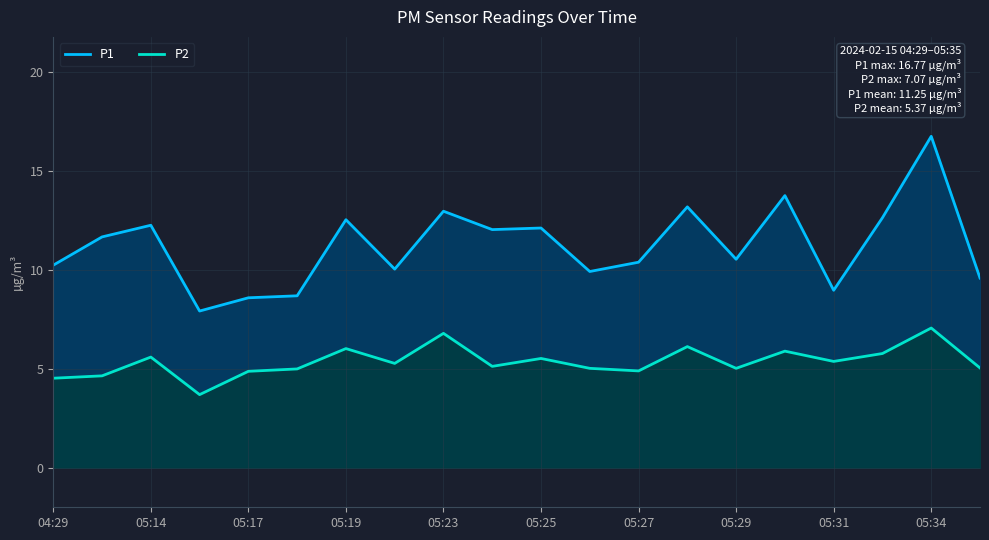

At which category does P2 reach its first local peak?

05:14